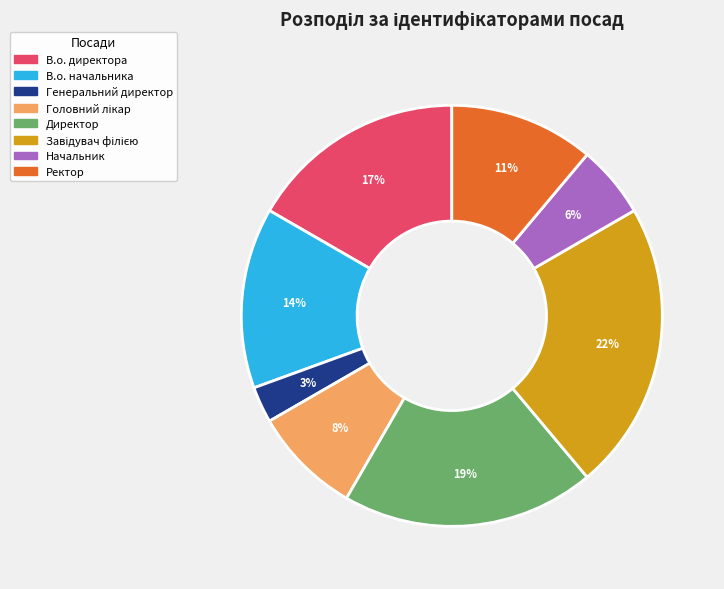

True or false: Ректор accounts for 21% of the total.

False